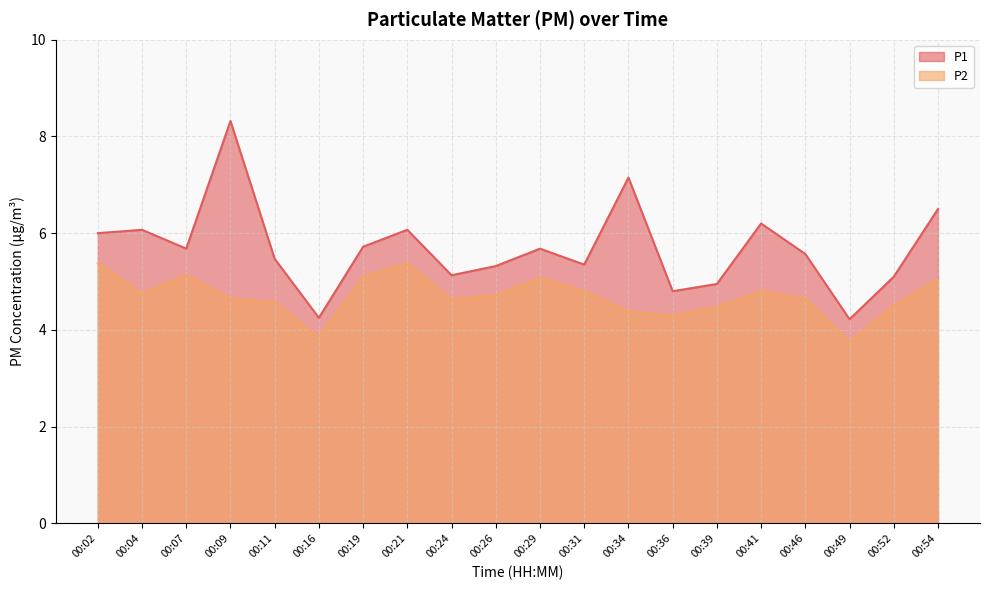

At which category does the chart reach its peak across all series?

00:09